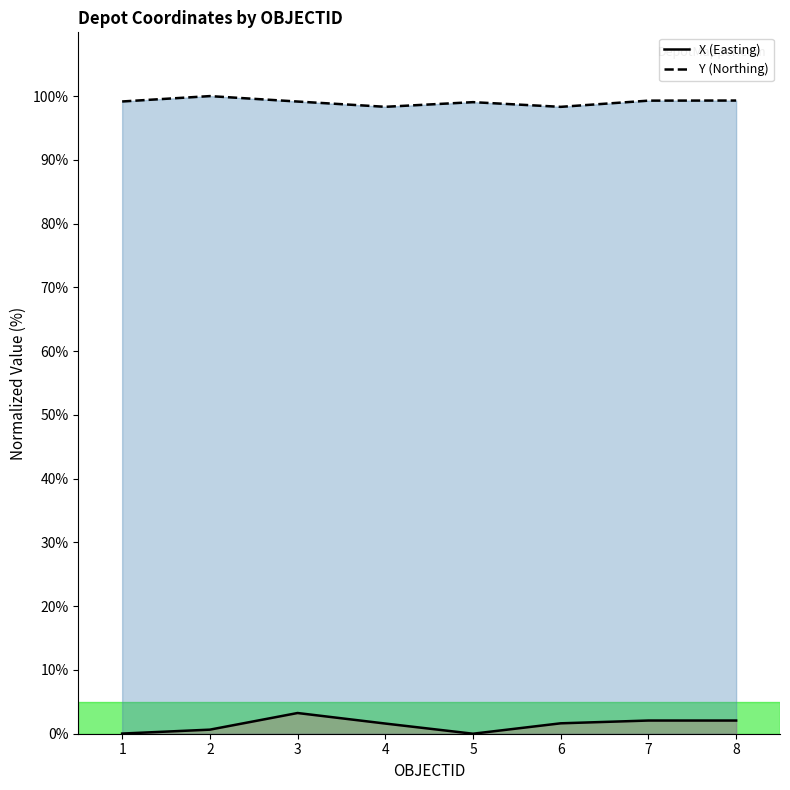

What are all the series names shown in the legend?

X, Y